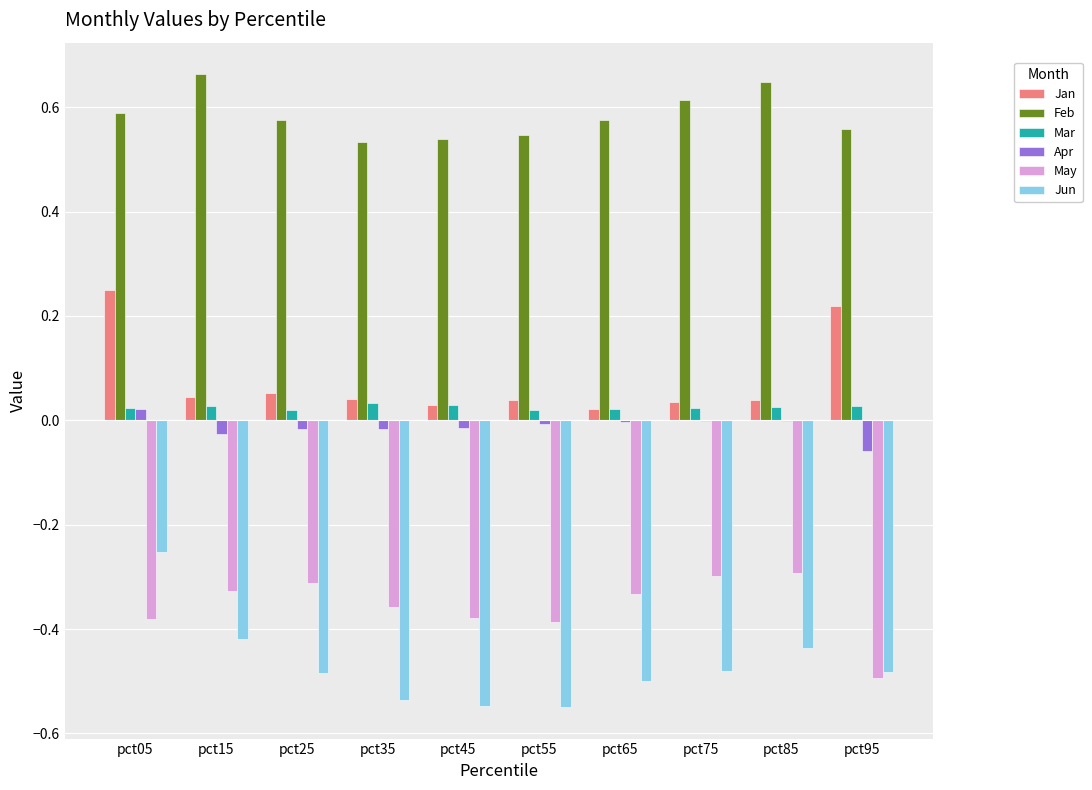

Where does the Apr series first go above 0?

pct05